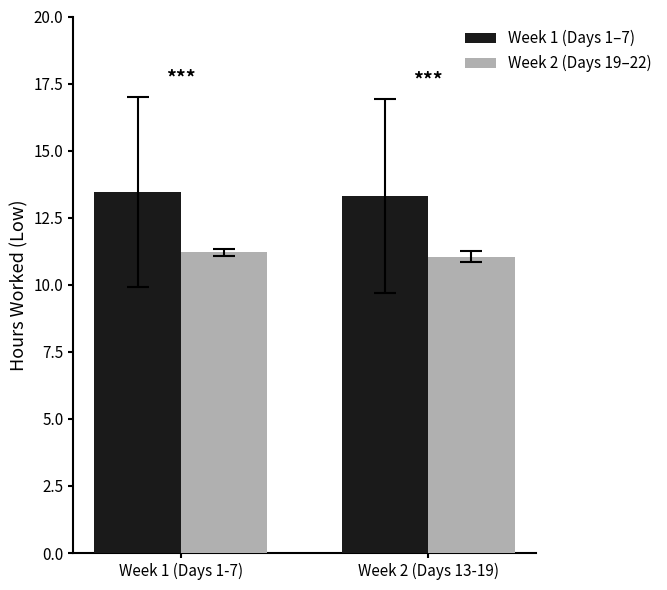

What is the value of the Week 1 (Days 1–7) bar at the 2nd from the left?

13.3